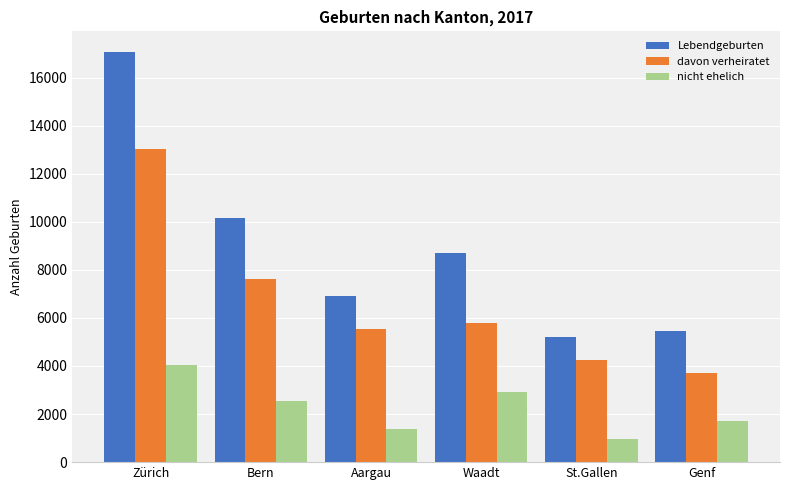

The value of Lebendgeburten at Bern is 10141. True or false?

True